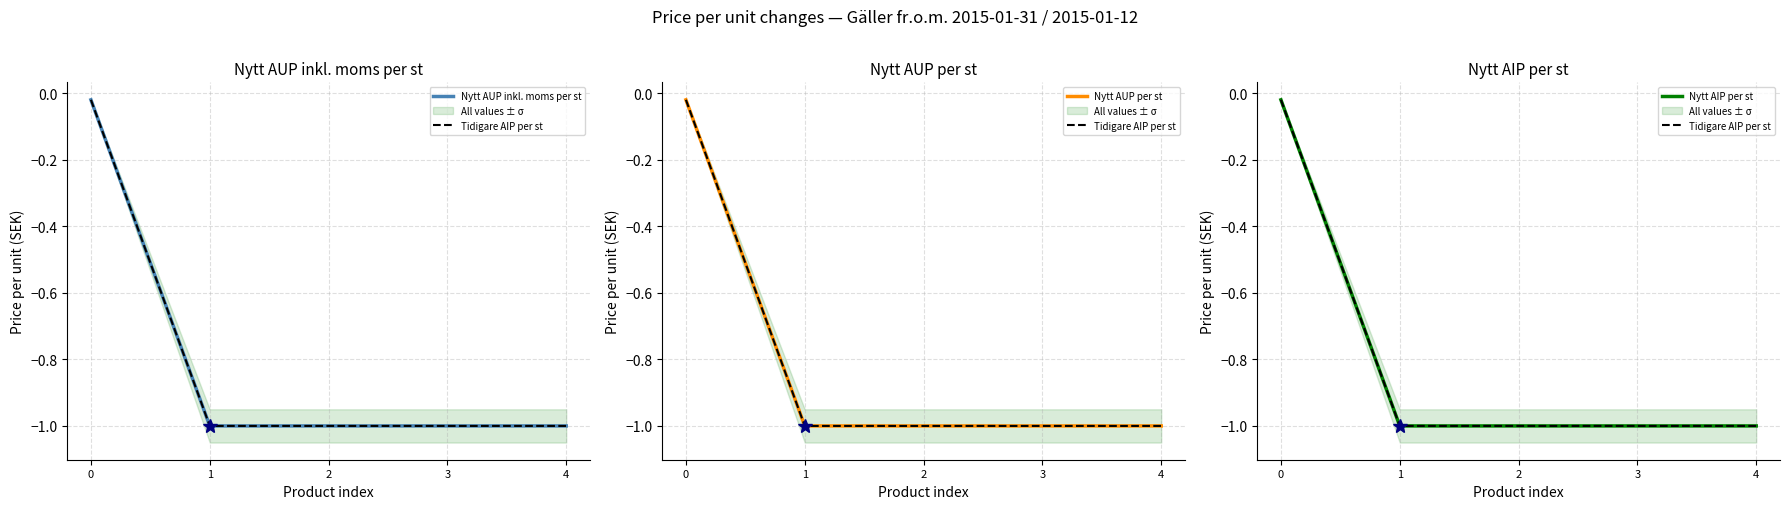

Which category has the lowest value across all series?

1